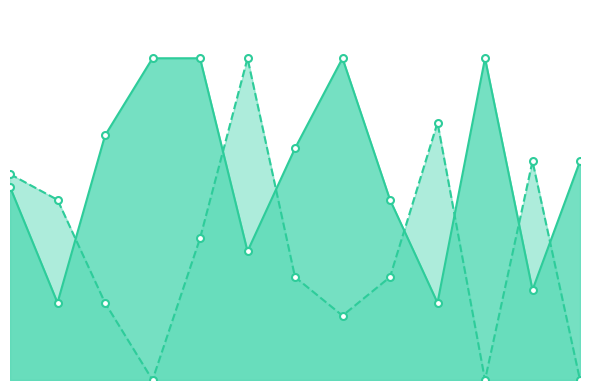

Reading left to right, extract all data points from this chart.

Score 1: 0=15	1=6	2=19	3=25	4=25	5=10	6=18	7=25	8=14	9=6	10=25	11=7	12=17
Score 2: 0=16	1=14	2=6	3=0	4=11	5=25	6=8	7=5	8=8	9=20	10=0	11=17	12=0